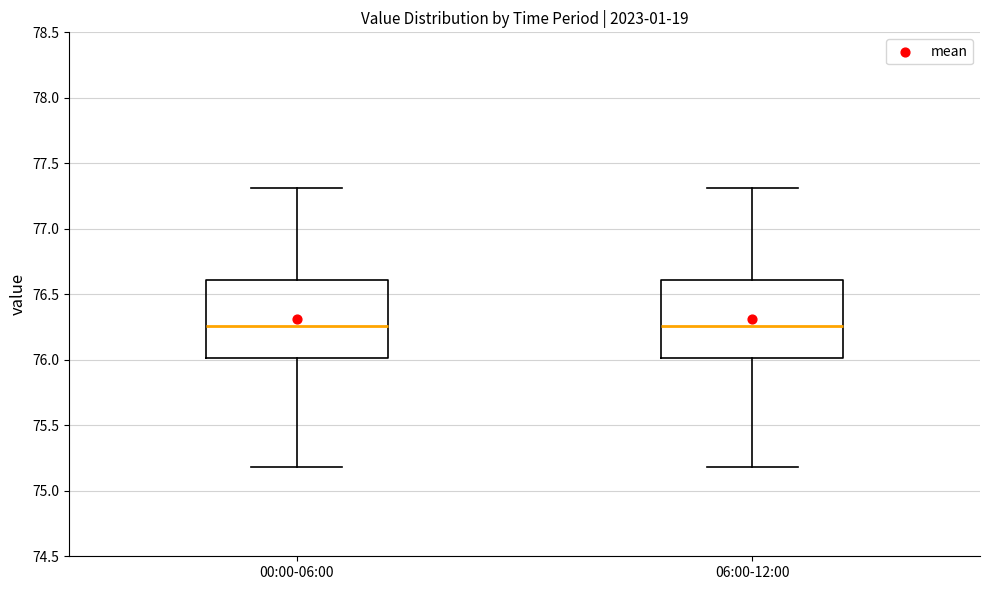

Reading left to right, transcribe this box plot: for each box, give where its median line is, the range the box spans, and where its two whiskers end, as read against the y-axis. The values are not printed on the chart, so give them approximately, as read against the axis.

00:00-06:00: median 76.25, box 76.00 to 76.60, whiskers 75.20 to 77.30
06:00-12:00: median 76.25, box 76.00 to 76.60, whiskers 75.20 to 77.30